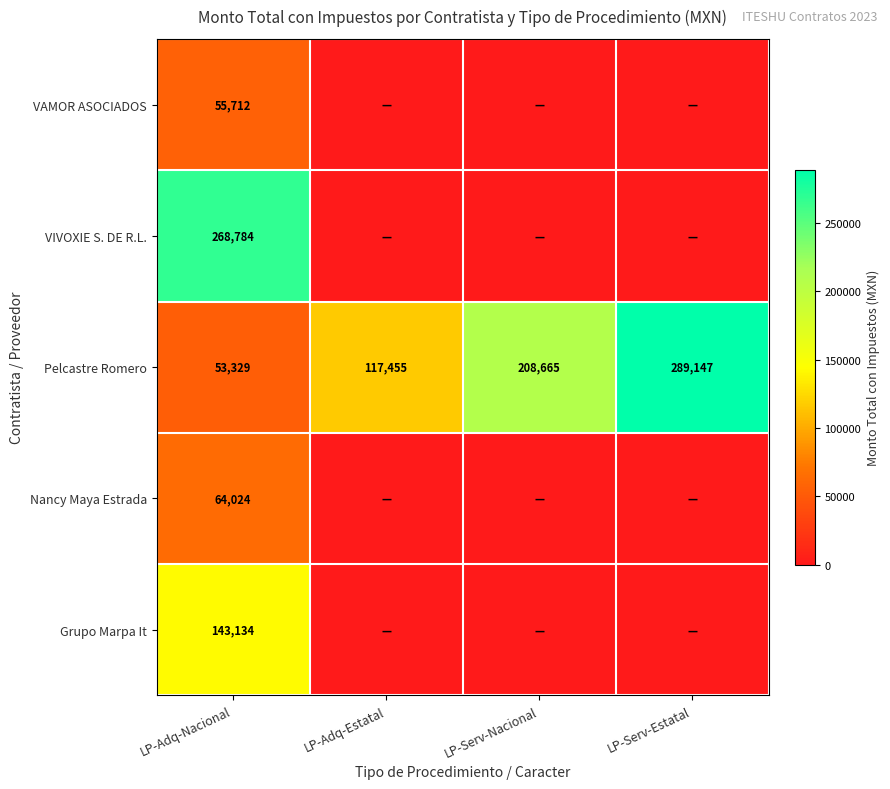

The VAMOR ASOCIADOS series shows 55712 at LP-Adq-Nacional. True or false?

True